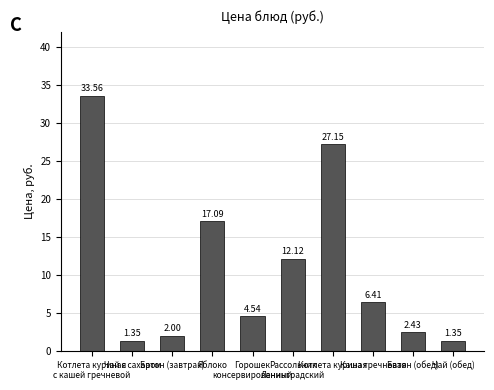

The chart shows a value of 17.1 at Яблоко. True or false?

True